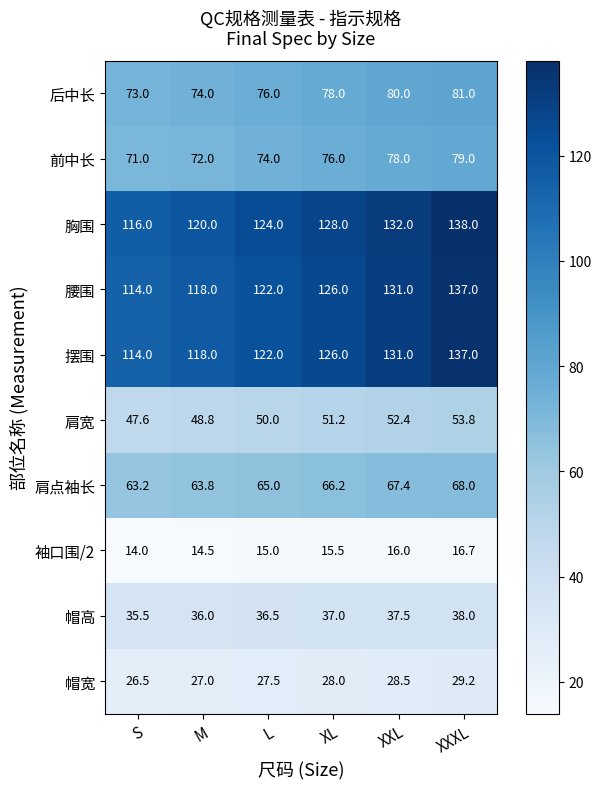

At which category is the sum across all series the highest?

XXXL